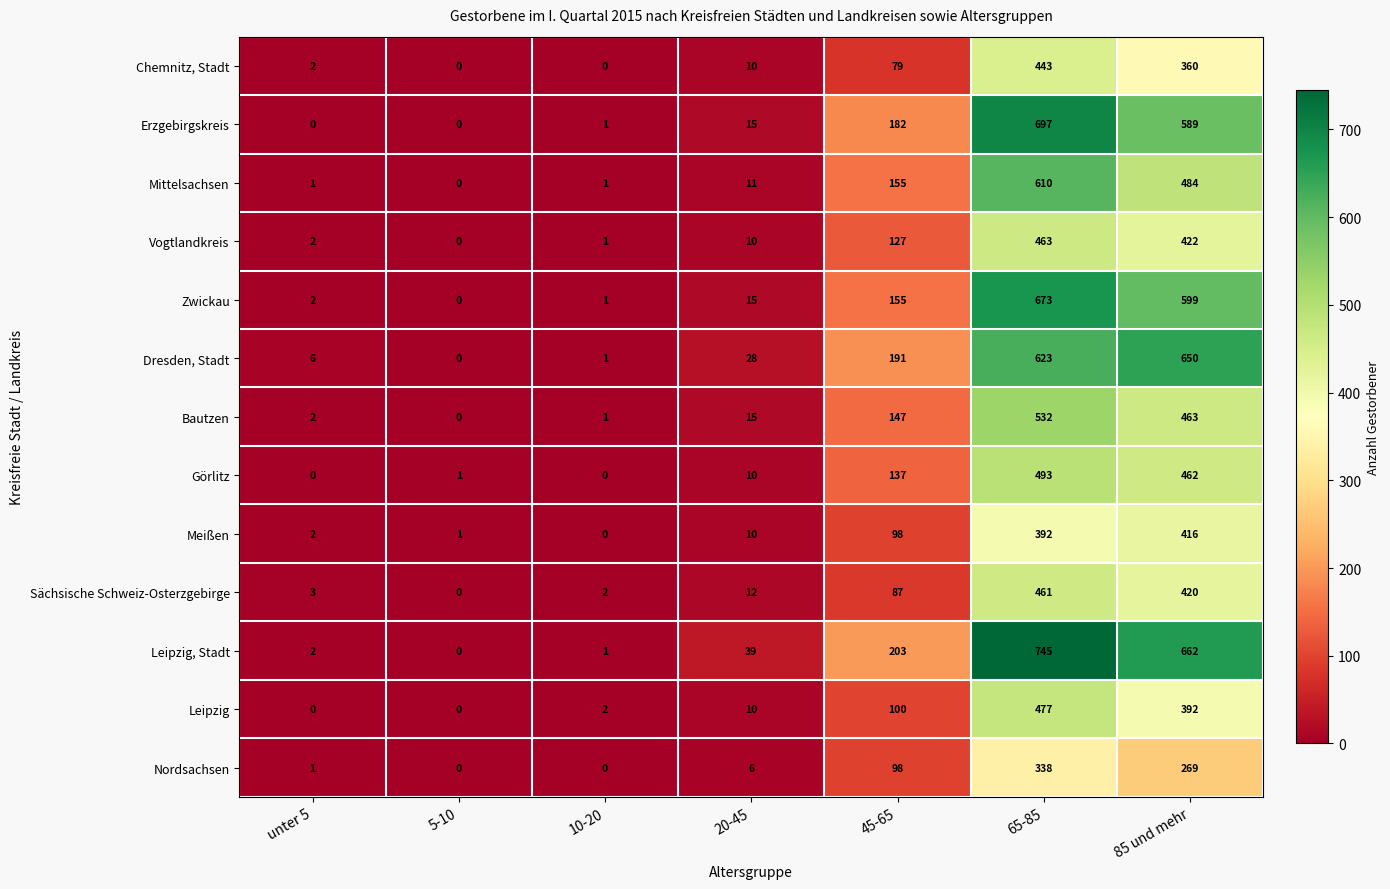

What is the greatest value displayed?

745